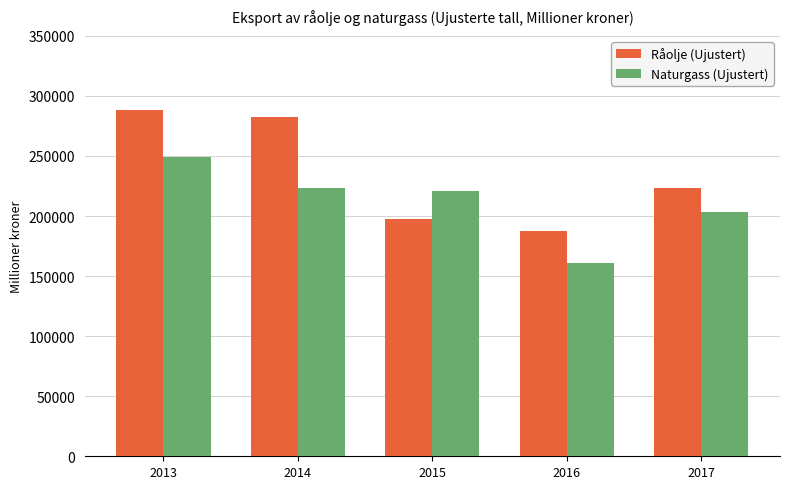

Between 2015 and 2016, which series saw the biggest shift?

Naturgass (Ujustert)